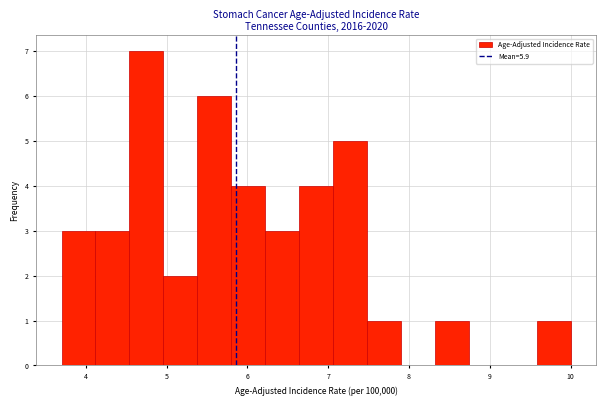

Which range on the x-axis has the tallest bar?

4.54 to 4.96